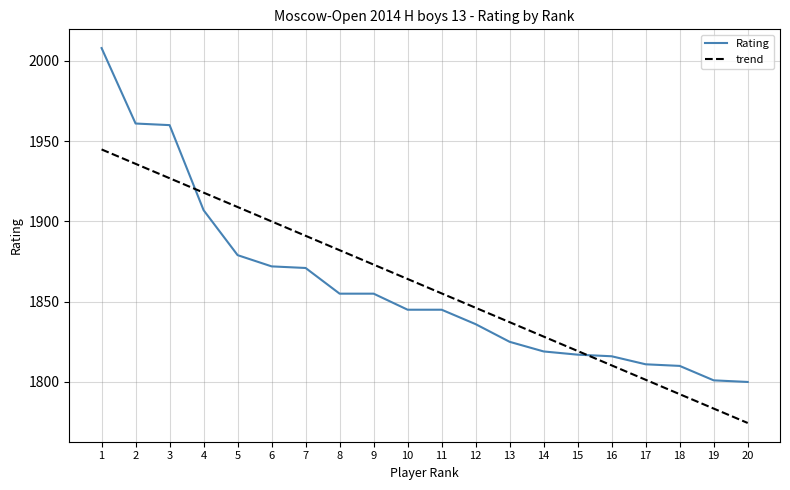

What is the lowest value of the Rating series?

1800.0